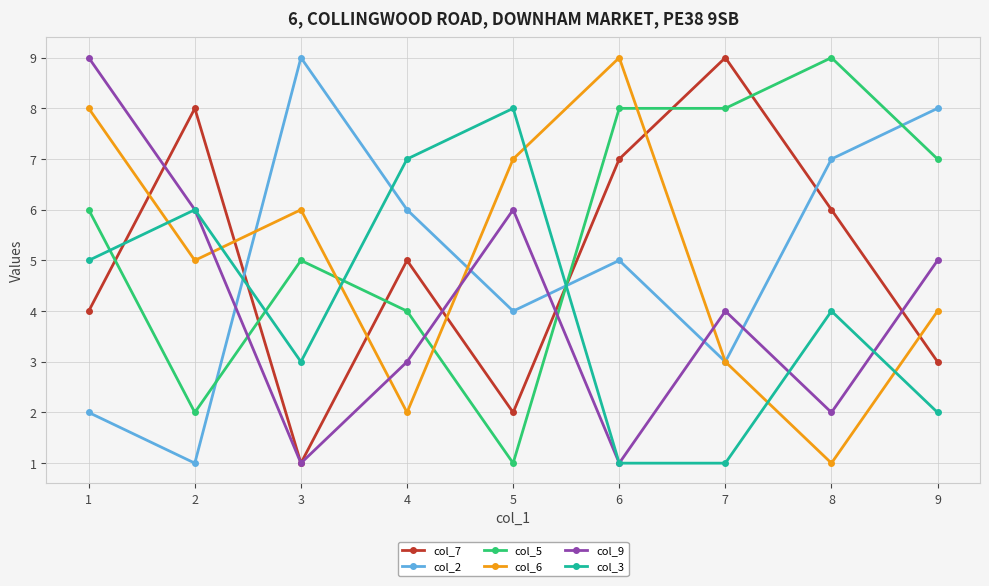

Rank the categories by col_2 value from highest to lowest.

3, 9, 8, 4, 6, 5, 7, 1, 2